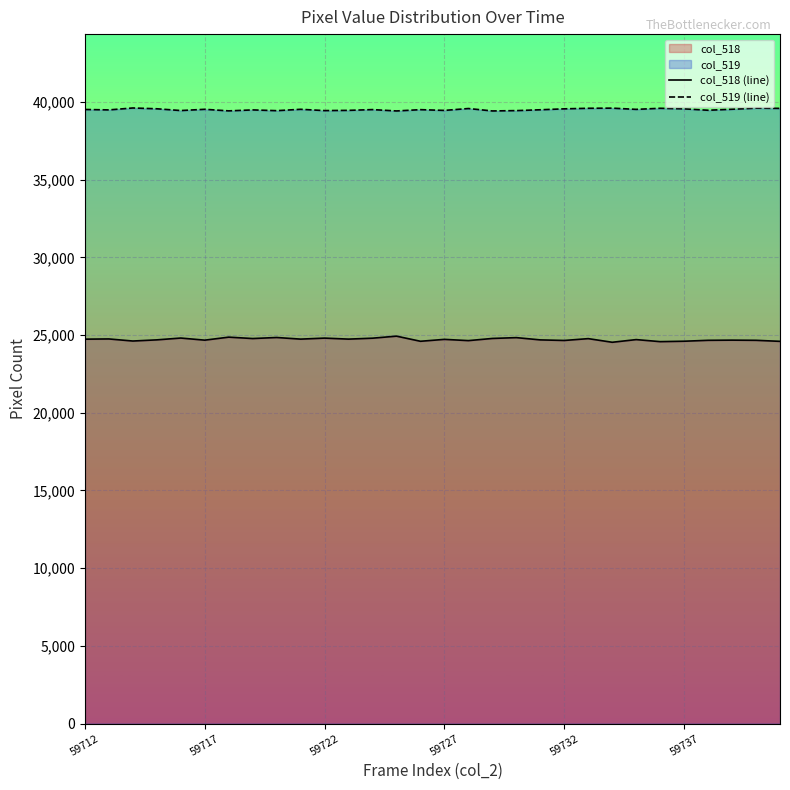

How many lines are shown in the chart?

2